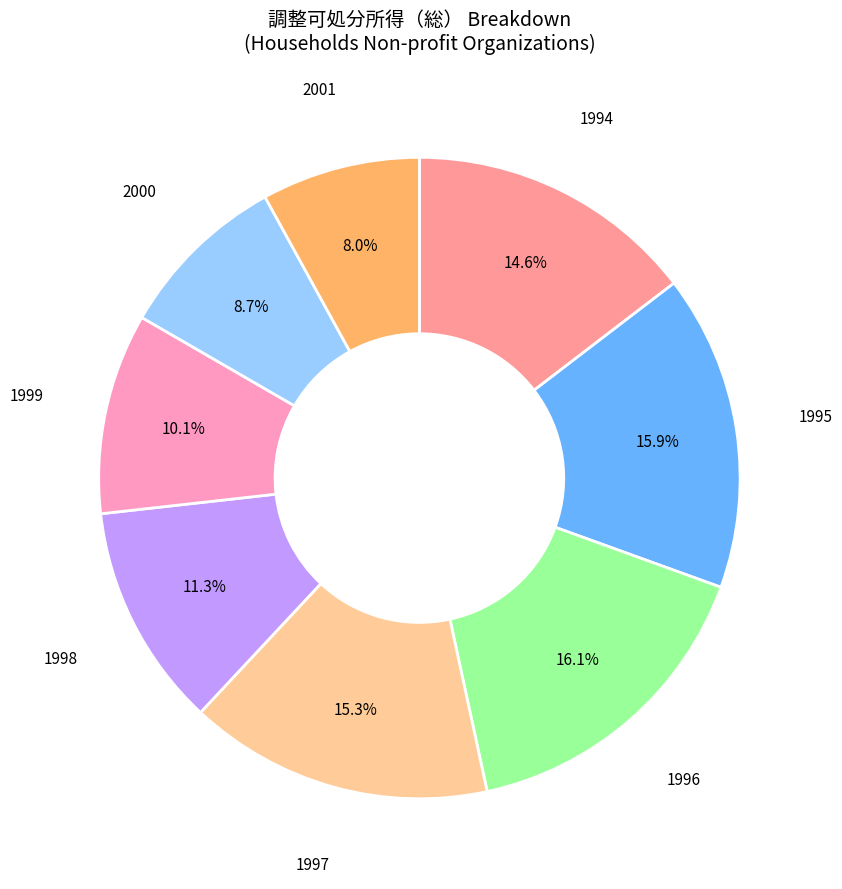

Does any single category account for the majority?

No